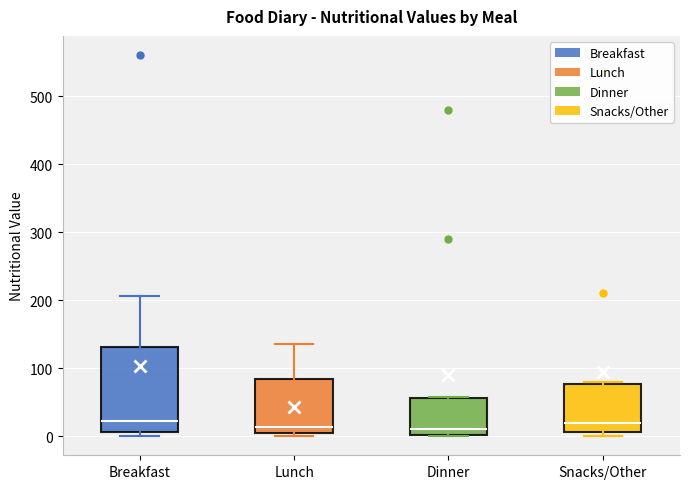

Where does the median line of the box for Snacks/Other sit on the y-axis? The values are not printed on the chart, so give them approximately, as read against the axis.

20